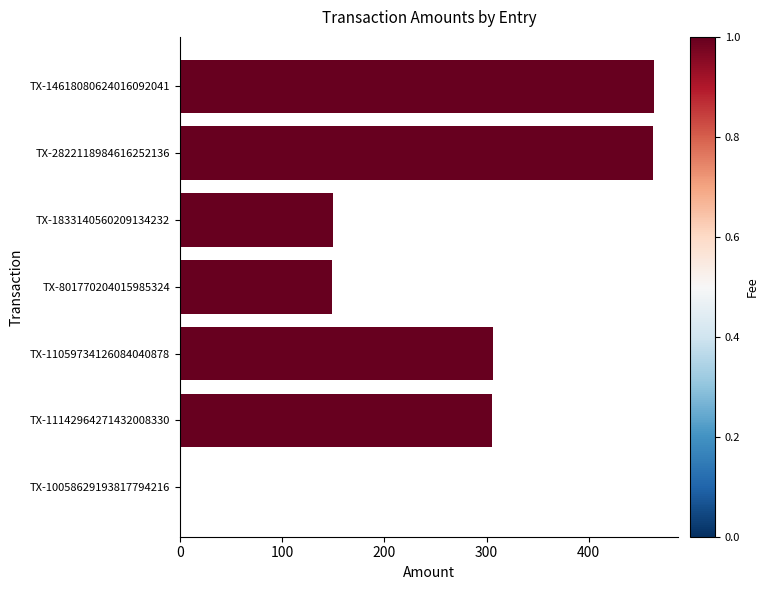

What is the greatest value displayed?

464